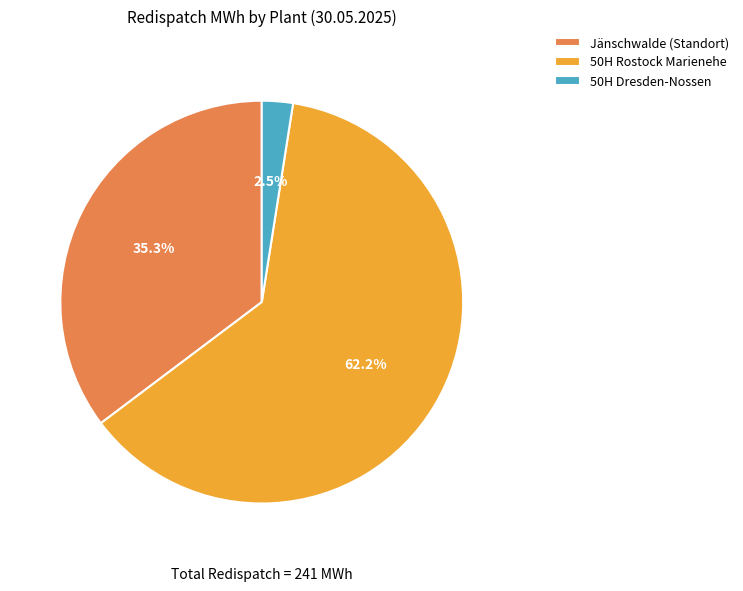

Does 50H Rostock Marienehe account for over 50% of the chart?

Yes